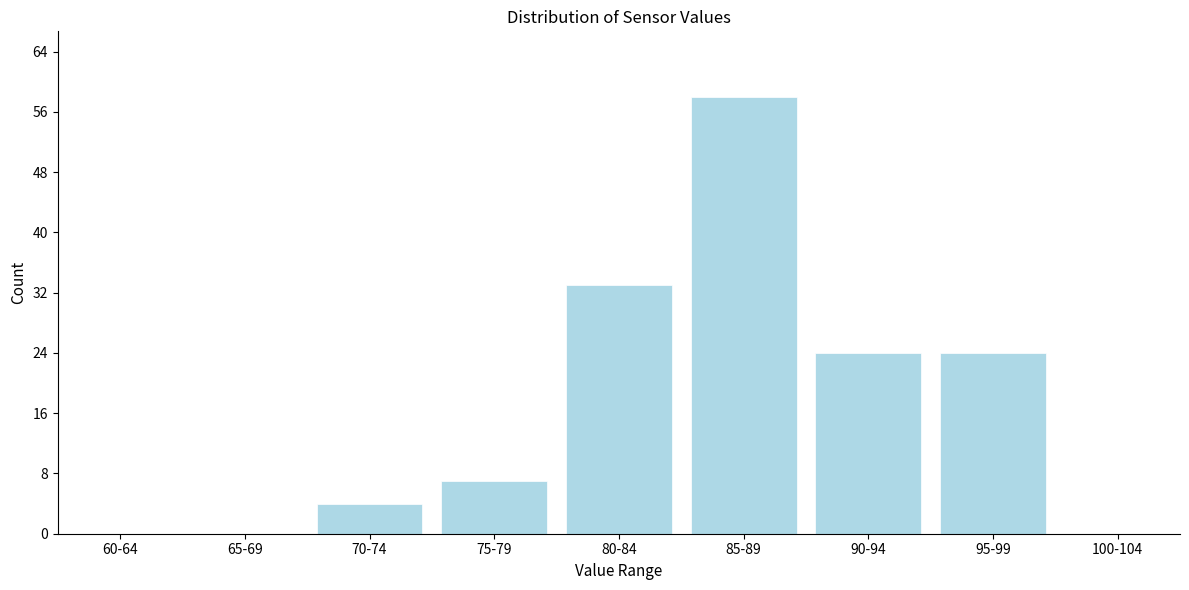

Reading left to right, transcribe all the data shown in this chart.

60-64=0	65-69=0	70-74=4	75-79=7	80-84=33	85-89=58	90-94=24	95-99=24	100-104=0